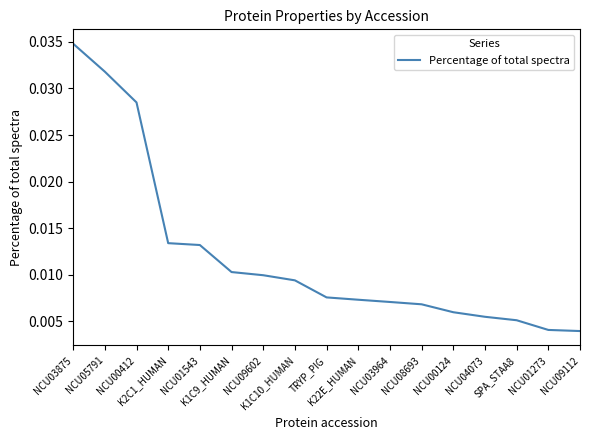

How many lines are shown in the chart?

1